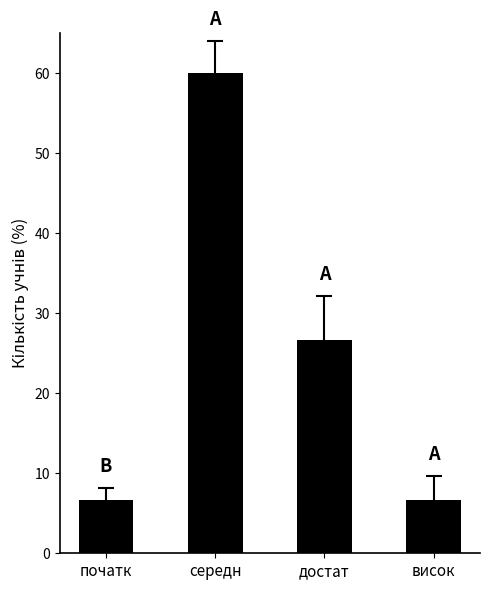

What is the label of the 2nd bar from the left?

середн